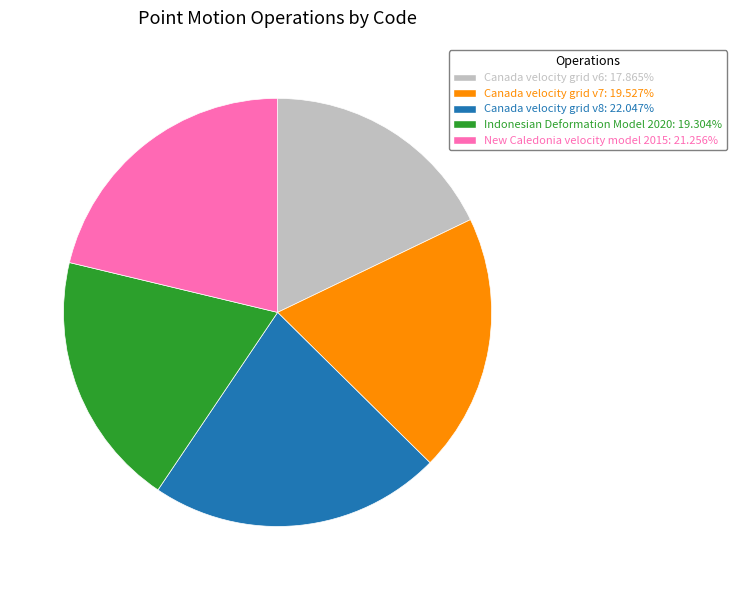

Is there any slice that represents more than half of the pie?

No